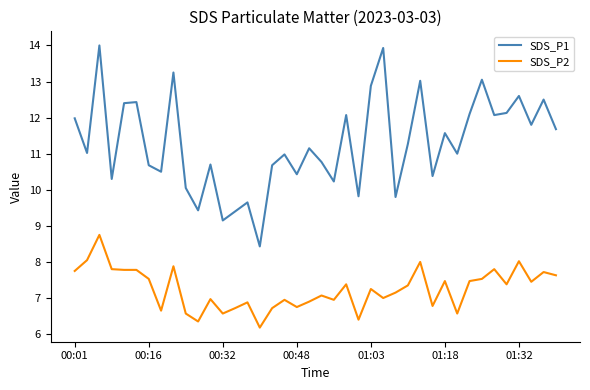

Which series has the largest range (max minus min)?

SDS_P1